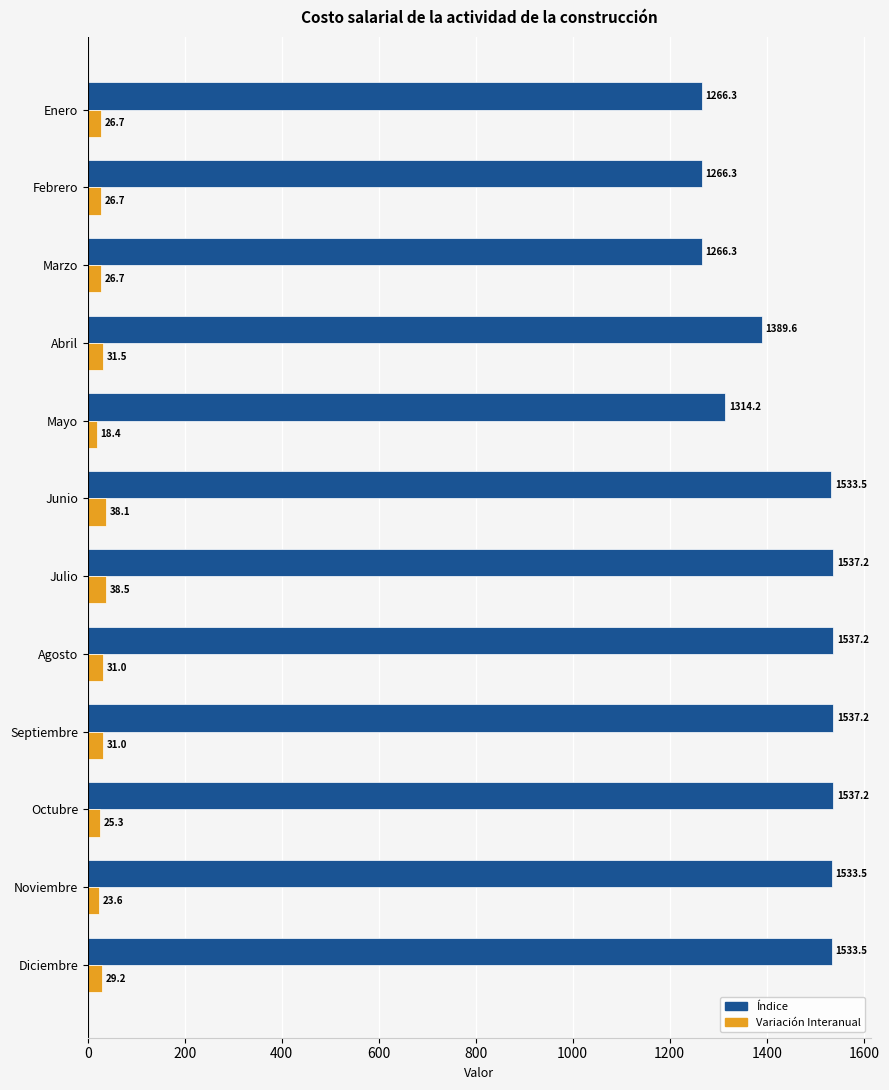

List the series in order of their overall mean, highest first.

Índice, Variación Interanual